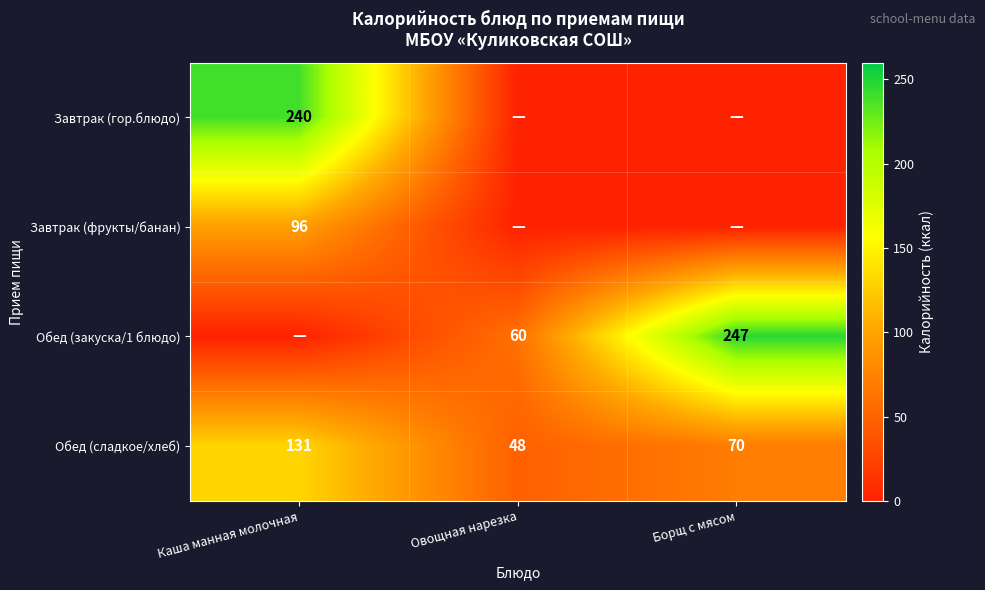

Which has a higher value, Каша манная молочная or Борщ с мясом?

Каша манная молочная